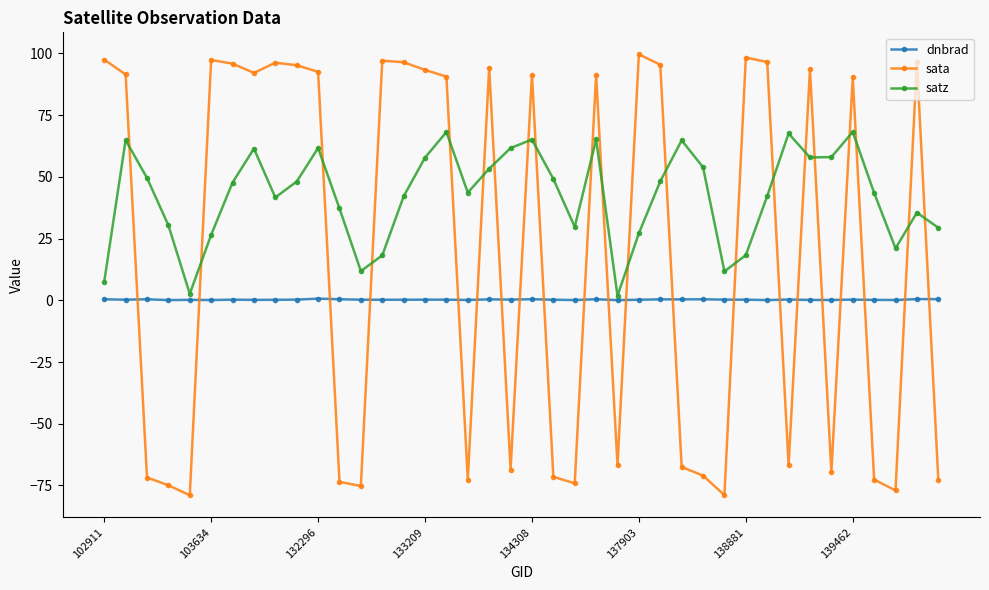

How many negative values does the sata series have?

18